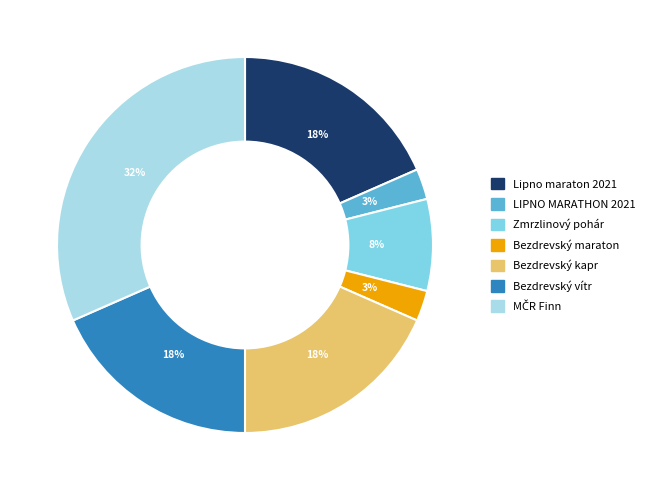

Between Bezdrevský maraton and Lipno maraton 2021, which is larger?

Lipno maraton 2021